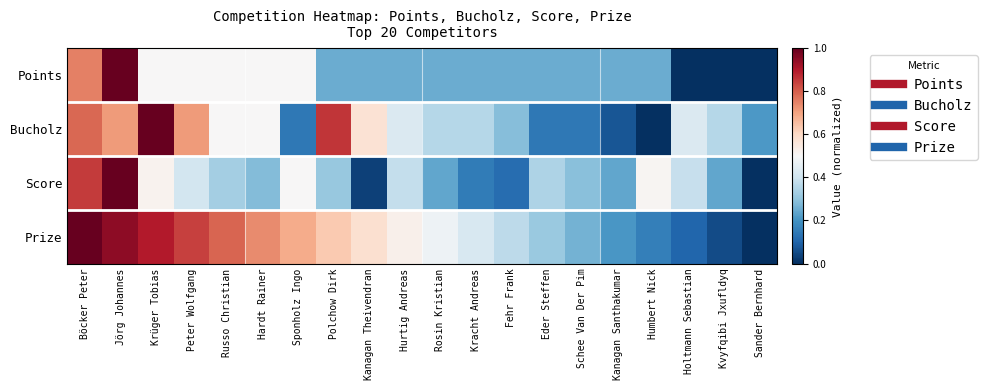

At which category is the sum across all series the highest?

Jörg Johannes